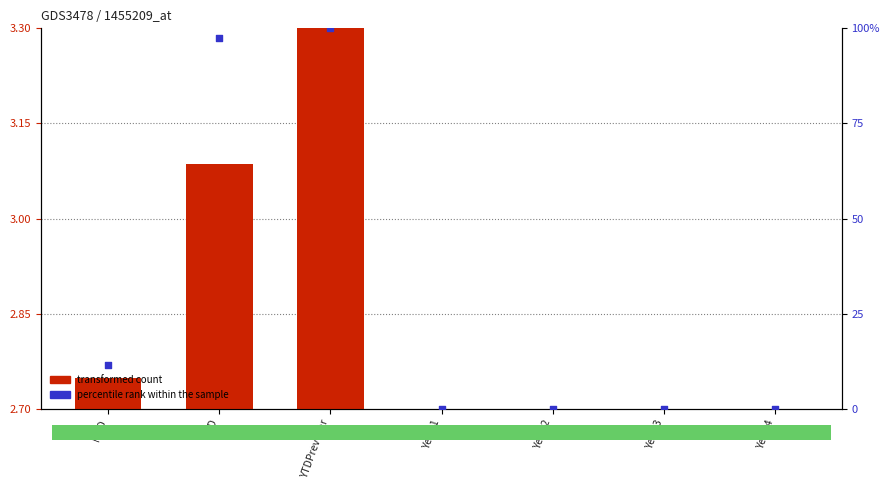

Which series reaches the maximum Y coordinate?

percentile rank within the sample